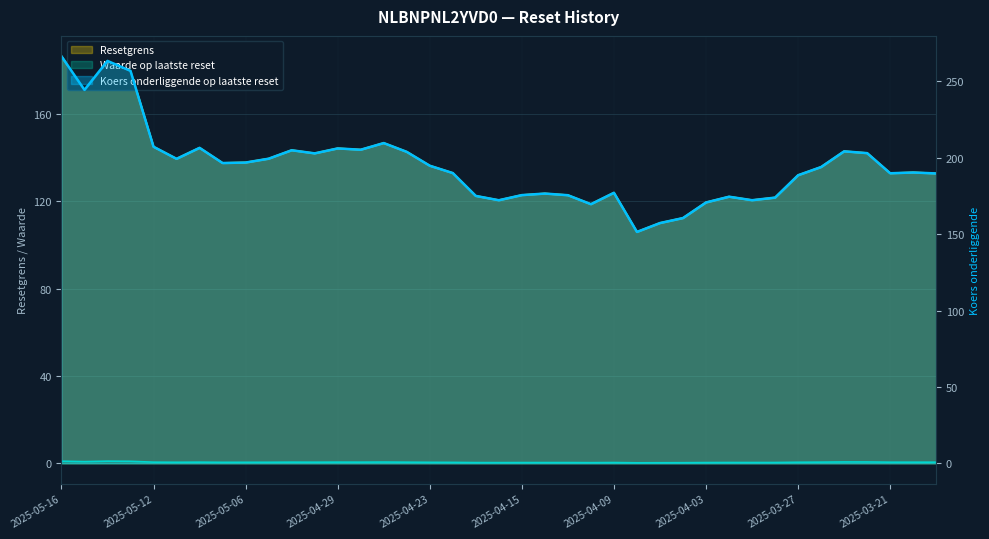

Rank the series by their average value, from highest to lowest.

Resetgrens, Koers onderliggende op laatste reset, Waarde op laatste reset